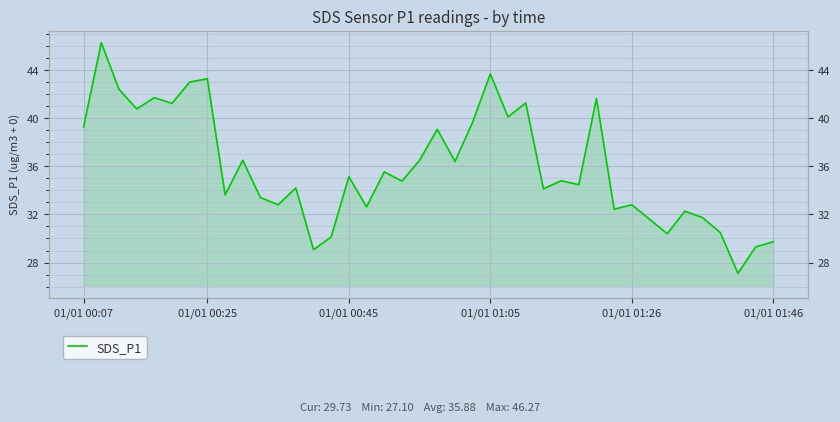

What is the difference between the maximum and minimum values?

19.2